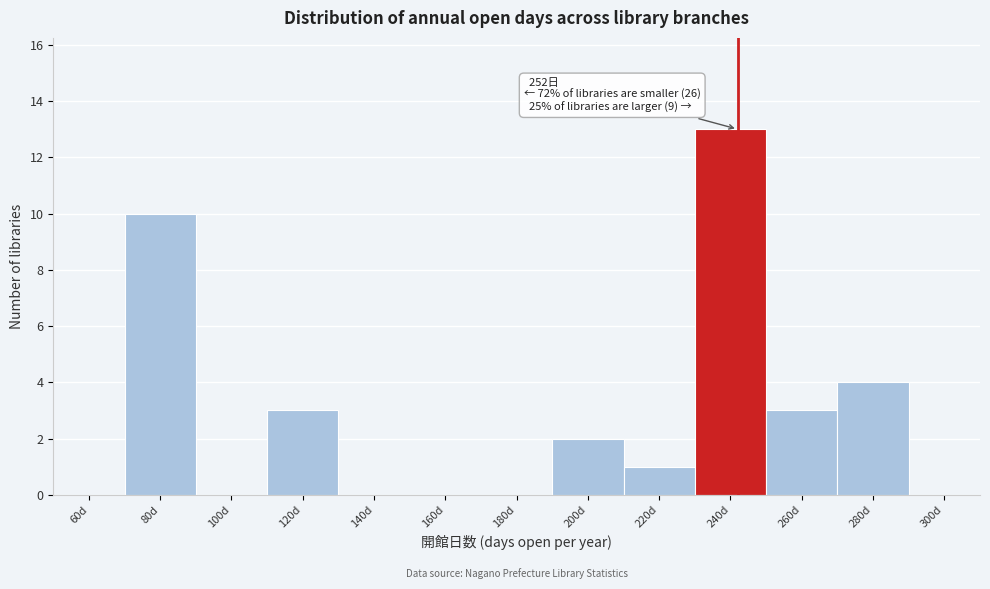

Reading left to right, list all the values displayed in this chart.

60d=0	80d=10	100d=0	120d=3	140d=0	160d=0	180d=0	200d=2	220d=1	240d=13	260d=3	280d=4	300d=0